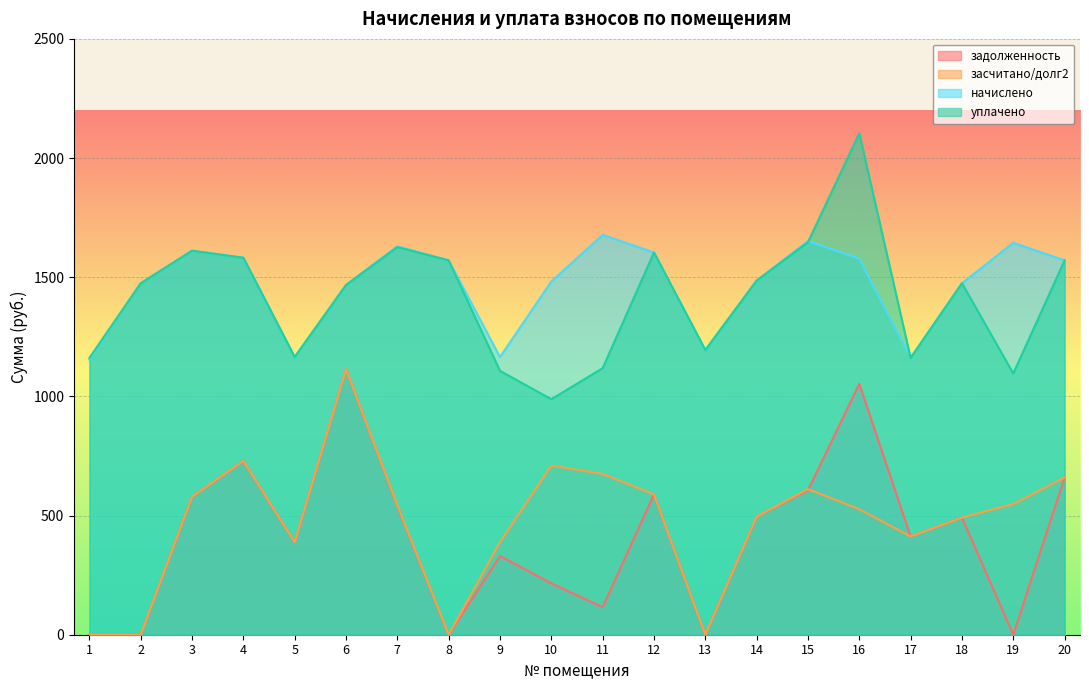

What is the sum of the начислено values at 19 and 4?

3226.1